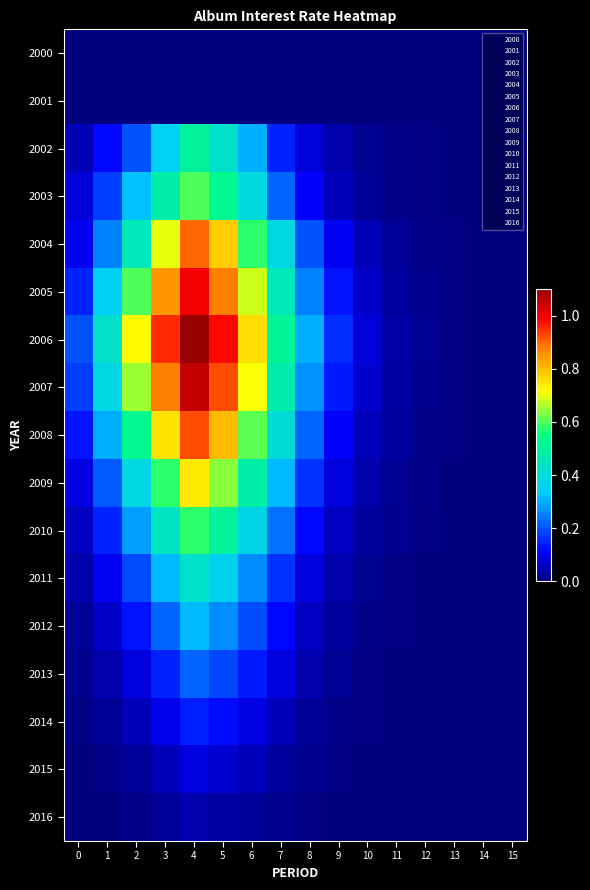

Reading right to left, extract all data points from this chart.

2000: 15=0.0	14=0.0	13=0.0	12=0.0	11=0.0	10=0.0	9=0.0	8=0.0	7=0.0	6=0.0	5=0.0	4=0.0	3=0.0	2=0.0	1=0.0	0=0.0
2001: 15=0.0	14=0.0	13=0.0	12=0.0	11=0.0	10=0.0	9=0.0	8=0.0	7=0.0	6=0.0	5=0.0	4=0.0	3=0.0	2=0.0	1=0.0	0=0.0
2002: 15=0.0	14=0.0	13=0.0	12=0.0	11=0.0	10=0.0	9=0.0	8=0.1	7=0.1	6=0.3	5=0.4	4=0.5	3=0.3	2=0.2	1=0.1	0=0.1
2003: 15=0.0	14=0.0	13=0.0	12=0.0	11=0.0	10=0.0	9=0.1	8=0.1	7=0.2	6=0.4	5=0.5	4=0.6	3=0.5	2=0.3	1=0.2	0=0.1
2004: 15=0.0	14=0.0	13=0.0	12=0.0	11=0.0	10=0.1	9=0.1	8=0.2	7=0.4	6=0.6	5=0.8	4=0.9	3=0.7	2=0.5	1=0.2	0=0.1
2005: 15=0.0	14=0.0	13=0.0	12=0.0	11=0.0	10=0.1	9=0.1	8=0.2	7=0.5	6=0.7	5=0.9	4=1.0	3=0.8	2=0.6	1=0.3	0=0.1
2006: 15=0.0	14=0.0	13=0.0	12=0.0	11=0.0	10=0.1	9=0.2	8=0.3	7=0.5	6=0.8	5=1.0	4=1.1	3=0.9	2=0.7	1=0.4	0=0.2
2007: 15=0.0	14=0.0	13=0.0	12=0.0	11=0.0	10=0.1	9=0.1	8=0.3	7=0.5	6=0.7	5=0.9	4=1.1	3=0.9	2=0.7	1=0.4	0=0.2
2008: 15=0.0	14=0.0	13=0.0	12=0.0	11=0.0	10=0.1	9=0.1	8=0.2	7=0.4	6=0.6	5=0.8	4=0.9	3=0.8	2=0.5	1=0.3	0=0.1
2009: 15=0.0	14=0.0	13=0.0	12=0.0	11=0.0	10=0.0	9=0.1	8=0.2	7=0.3	6=0.5	5=0.6	4=0.7	3=0.6	2=0.4	1=0.2	0=0.1
2010: 15=0.0	14=0.0	13=0.0	12=0.0	11=0.0	10=0.0	9=0.1	8=0.1	7=0.2	6=0.4	5=0.5	4=0.6	3=0.4	2=0.3	1=0.1	0=0.1
2011: 15=0.0	14=0.0	13=0.0	12=0.0	11=0.0	10=0.0	9=0.0	8=0.1	7=0.2	6=0.3	5=0.4	4=0.4	3=0.3	2=0.2	1=0.1	0=0.0
2012: 15=0.0	14=0.0	13=0.0	12=0.0	11=0.0	10=0.0	9=0.0	8=0.1	7=0.1	6=0.2	5=0.3	4=0.3	3=0.2	2=0.1	1=0.1	0=0.0
2013: 15=0.0	14=0.0	13=0.0	12=0.0	11=0.0	10=0.0	9=0.0	8=0.0	7=0.1	6=0.1	5=0.2	4=0.2	3=0.1	2=0.1	1=0.0	0=0.0
2014: 15=0.0	14=0.0	13=0.0	12=0.0	11=0.0	10=0.0	9=0.0	8=0.0	7=0.1	6=0.1	5=0.1	4=0.1	3=0.1	2=0.1	1=0.0	0=0.0
2015: 15=0.0	14=0.0	13=0.0	12=0.0	11=0.0	10=0.0	9=0.0	8=0.0	7=0.0	6=0.1	5=0.1	4=0.1	3=0.1	2=0.0	1=0.0	0=0.0
2016: 15=0.0	14=0.0	13=0.0	12=0.0	11=0.0	10=0.0	9=0.0	8=0.0	7=0.0	6=0.0	5=0.0	4=0.0	3=0.0	2=0.0	1=0.0	0=0.0